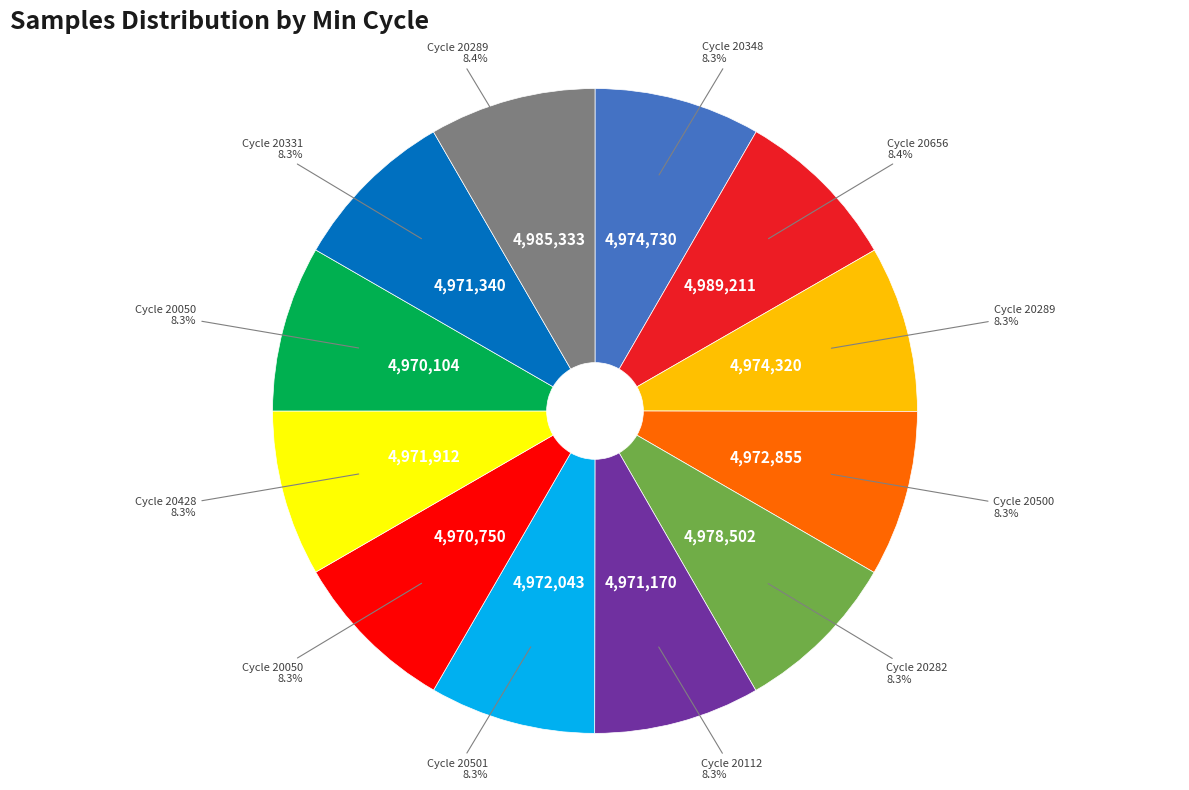

Is there a majority slice in this chart?

No